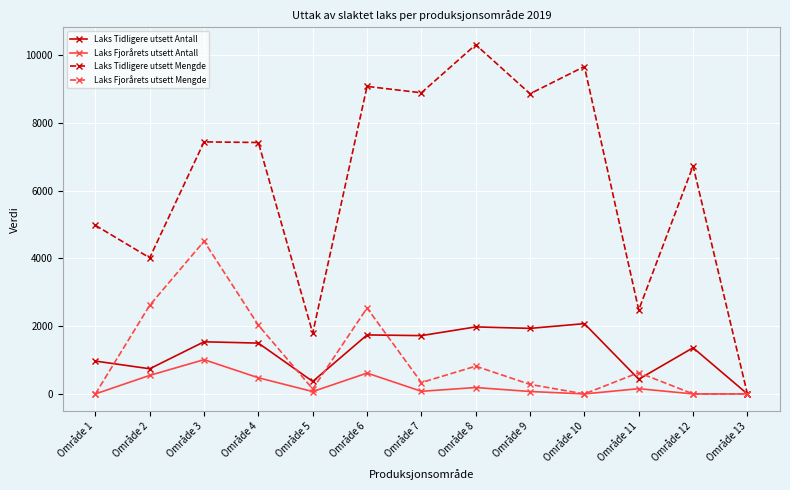

What is the spread (max minus min) of values at Område 8?

10112.8